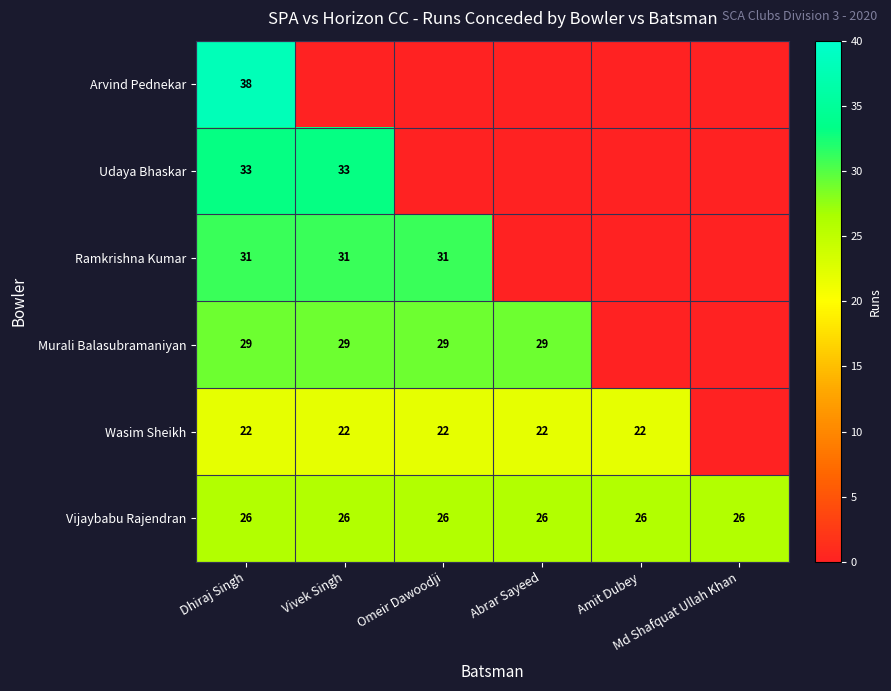

Count the Murali Balasubramaniyan values in the range 0 to 29.

6